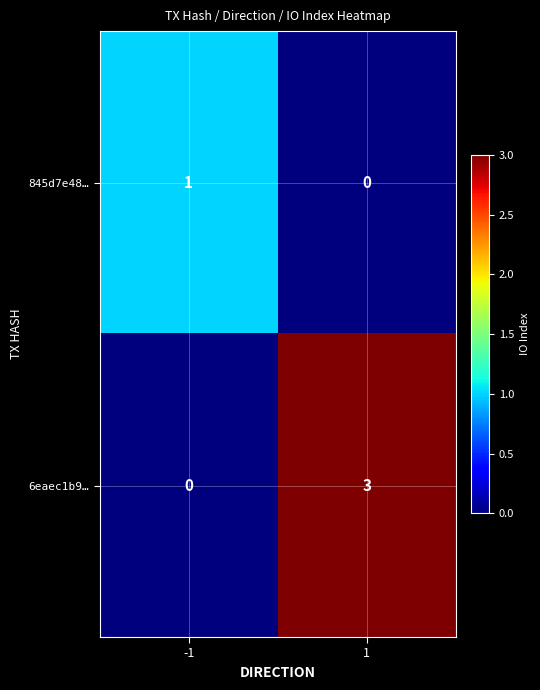

What is the maximum value shown in the chart?

3